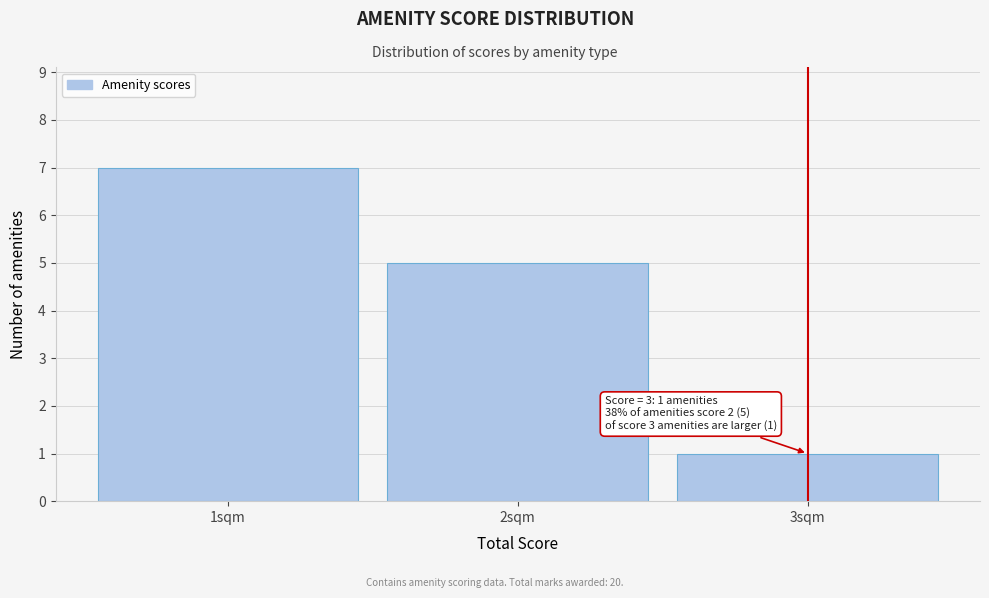

Reading right to left, what are all the values shown in this chart?

3sqm=1	2sqm=5	1sqm=7